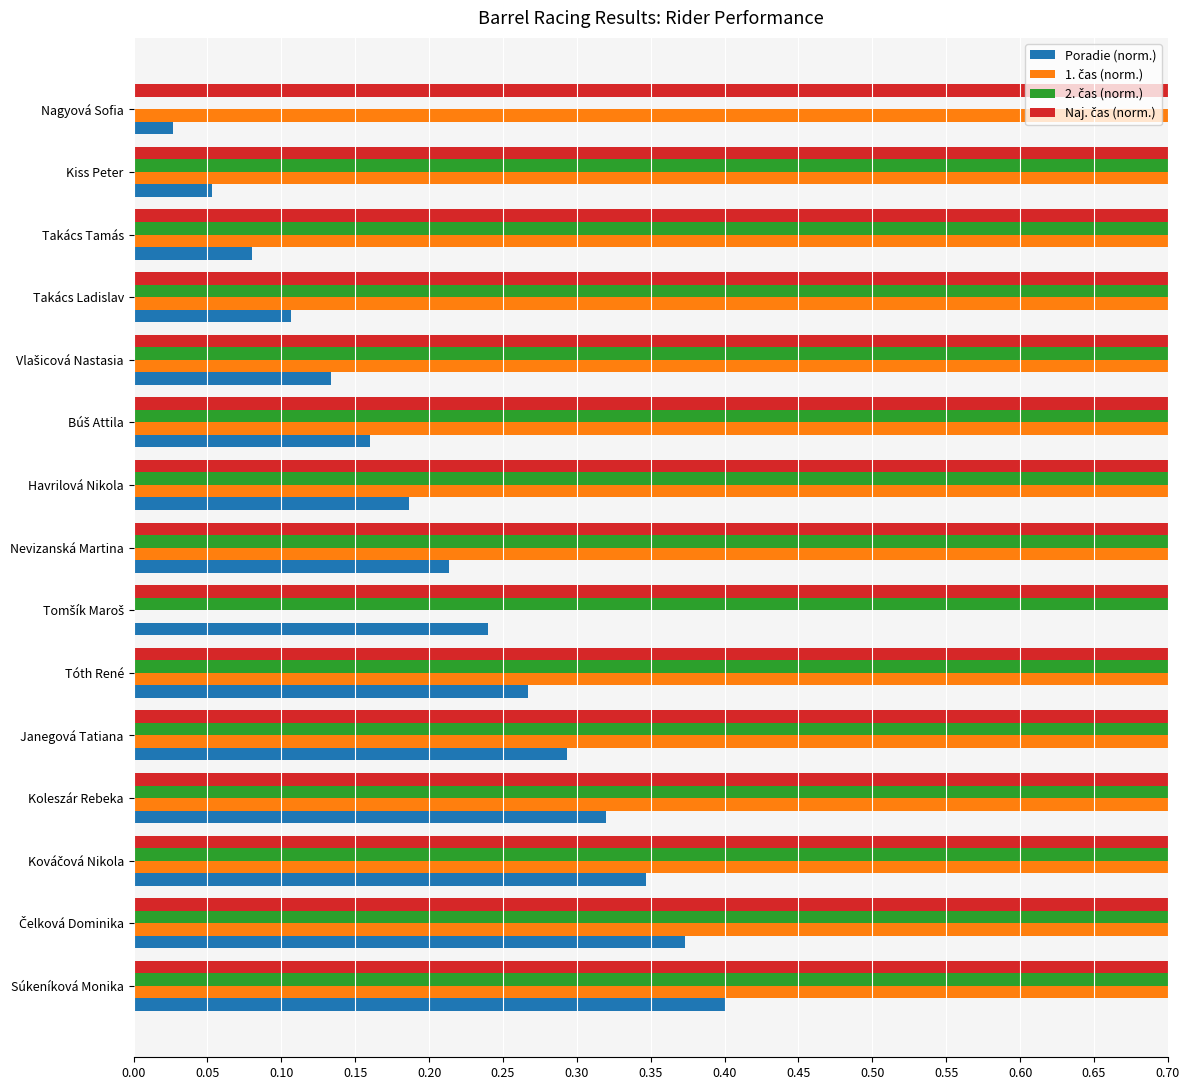

What is the total value across all series at Takács Tamás?

2.3